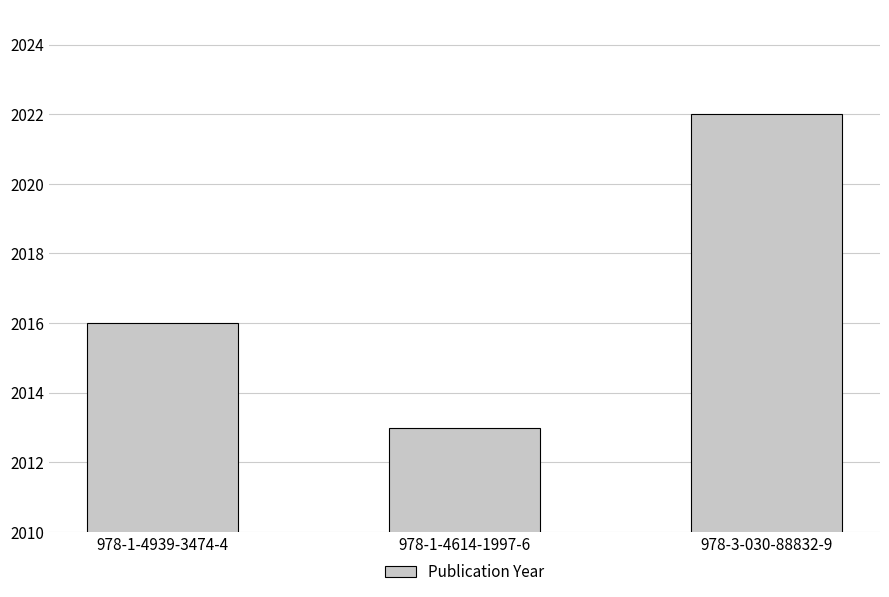

List the labels in order of value, smallest first.

978-1-4614-1997-6, 978-1-4939-3474-4, 978-3-030-88832-9